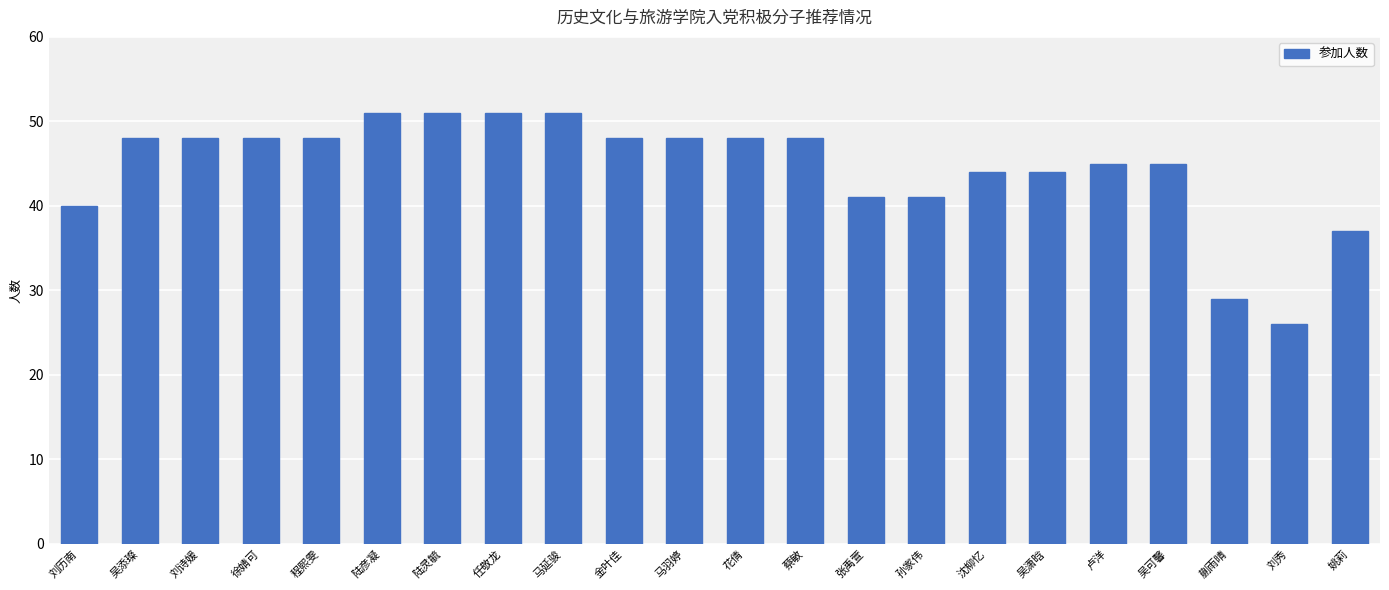

What is the sum of all values?

980